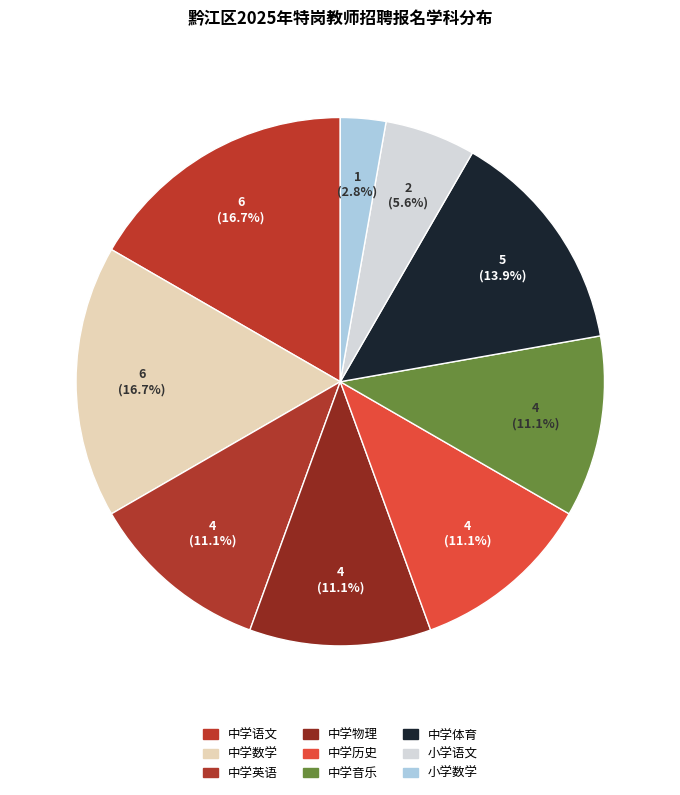

To the nearest percent, what is the difference between the 小学数学 and 小学语文 slice percentages?

3%